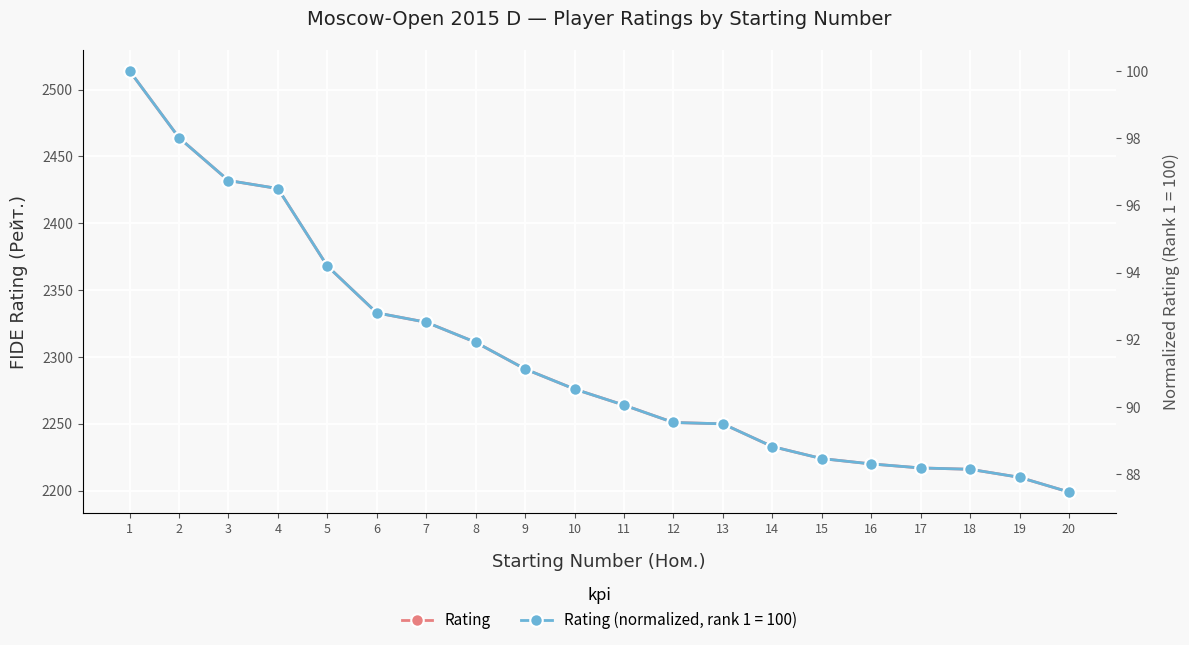

What is the smallest value displayed?

2199